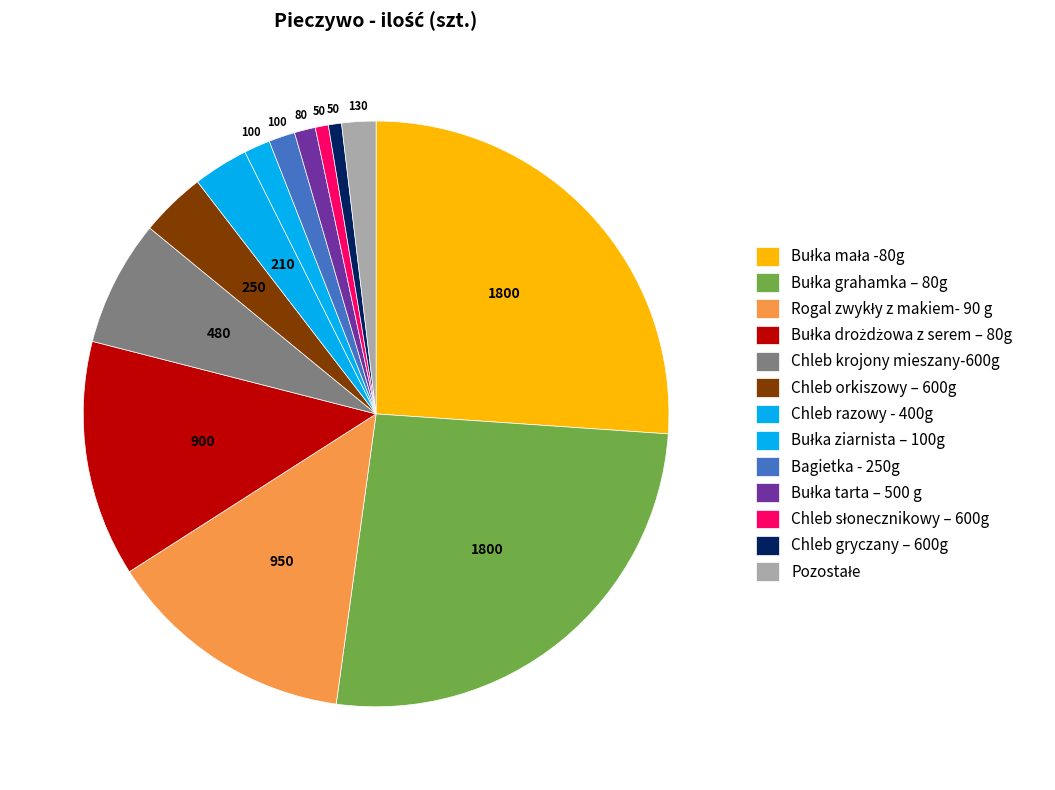

How many slices are in this pie chart?

13